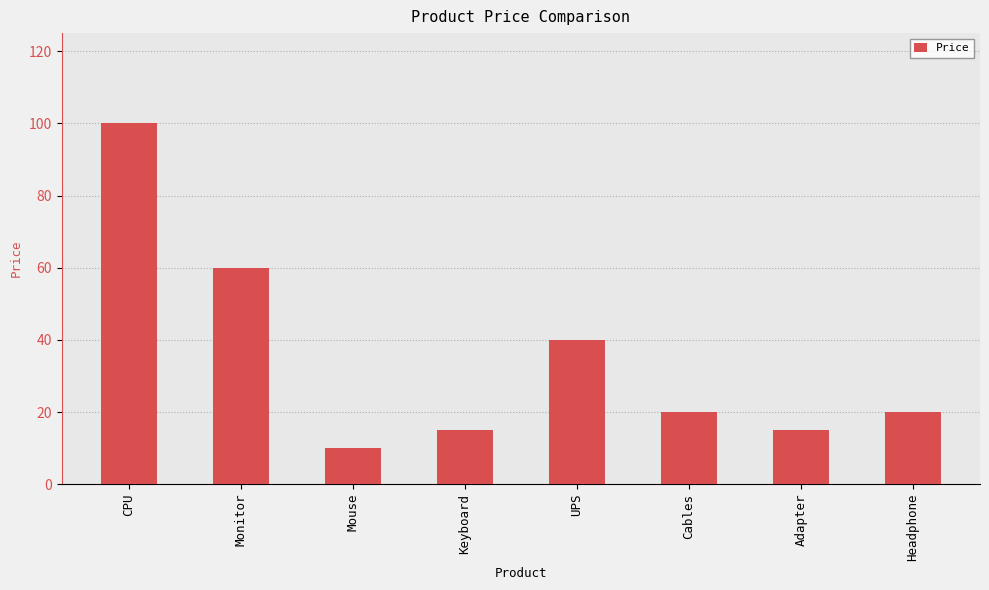

The value at UPS is 40. True or false?

True